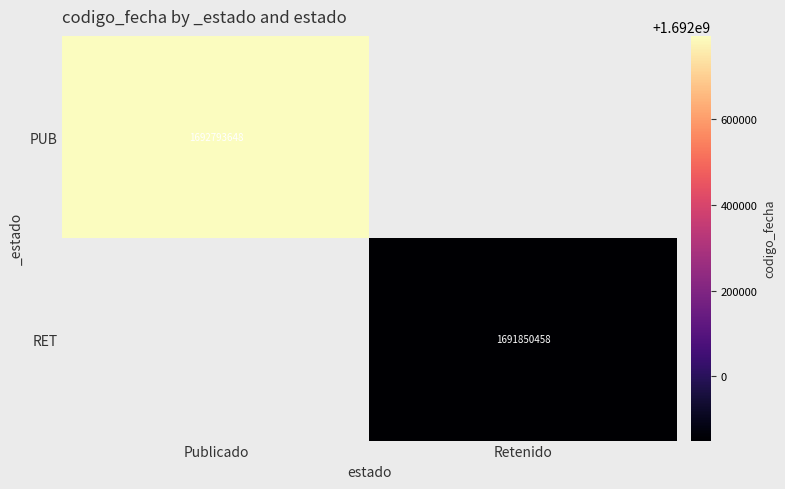

The RET series shows 1691850458 at Retenido. True or false?

True